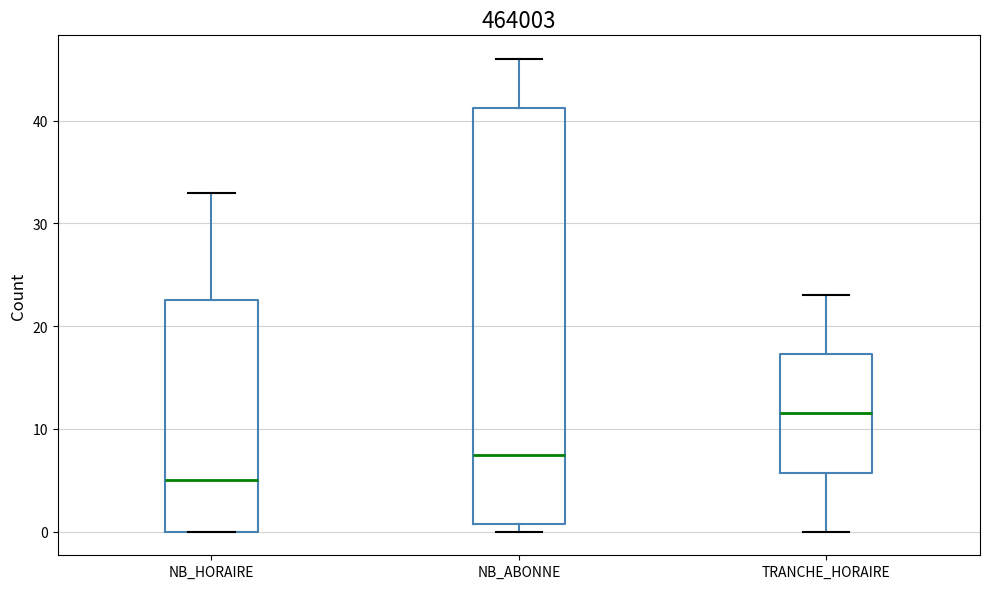

Where is the lower edge of the box for NB_ABONNE on the y-axis? The values are not printed on the chart, so give them approximately, as read against the axis.

1